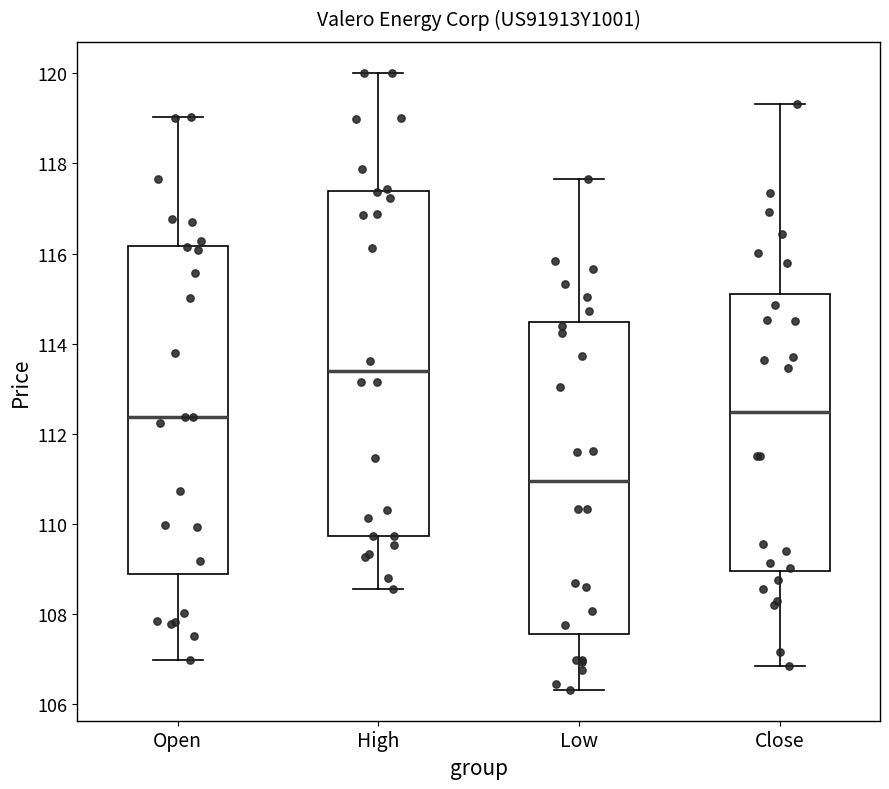

Reading left to right, read every box against the y-axis: the position of its median line, the range the box covers, and the ends of its whiskers. The values are not printed on the chart, so give them approximately, as read against the axis.

Open: median 112.4, box 108.8 to 116.2, whiskers 107.0 to 119.0
High: median 113.4, box 109.8 to 117.4, whiskers 108.6 to 120.0
Low: median 111.0, box 107.6 to 114.4, whiskers 106.4 to 117.6
Close: median 112.4, box 109.0 to 115.0, whiskers 106.8 to 119.4